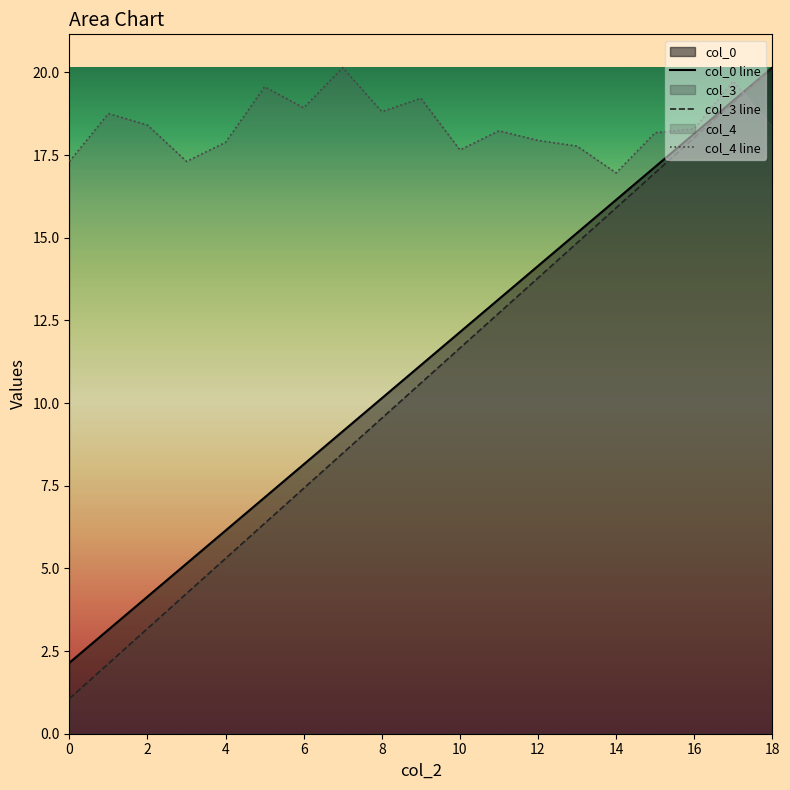

What is the difference between the second highest and second lowest values in the col_0 series?

16.0